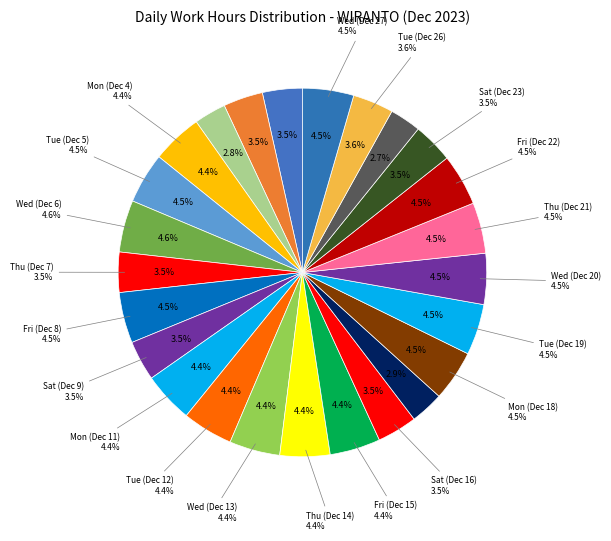

How many segments does this pie chart have?

25